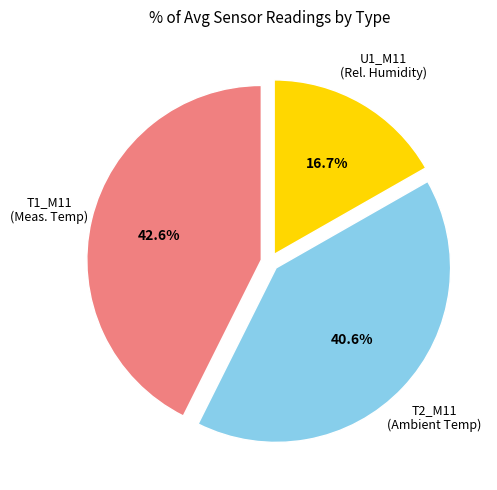

Is there any slice that represents more than half of the pie?

No